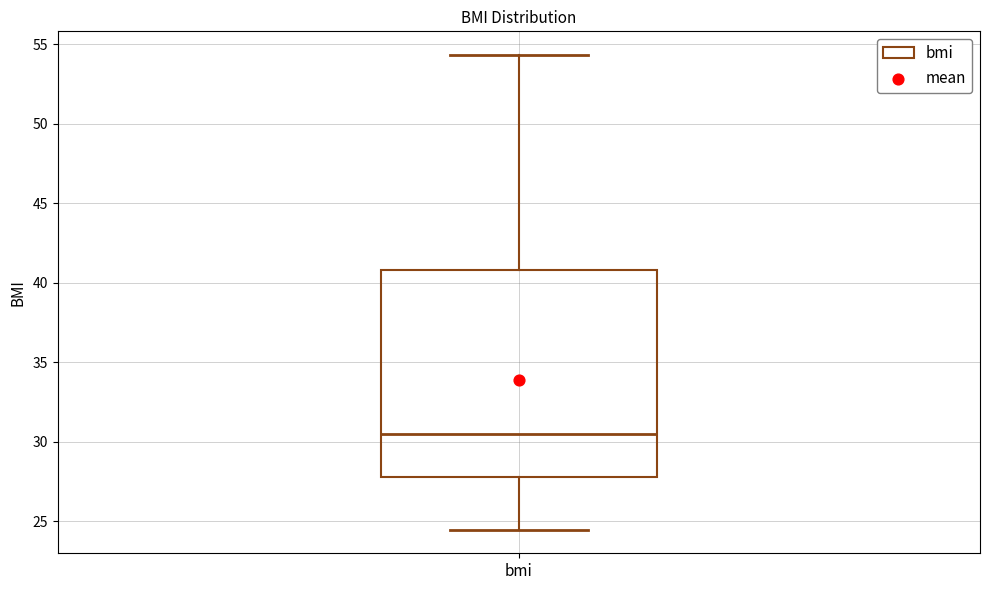

Transcribe this box plot: give where the median line is, the range the box spans, and where the two whiskers end, as read against the y-axis. The values are not printed on the chart, so give them approximately, as read against the axis.

median 30.5, box 28.0 to 41.0, whiskers 24.5 to 54.5